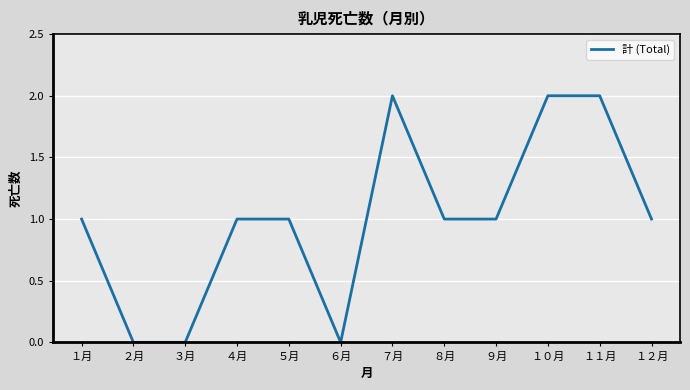

The chart shows a value of 1 at ４月. True or false?

True